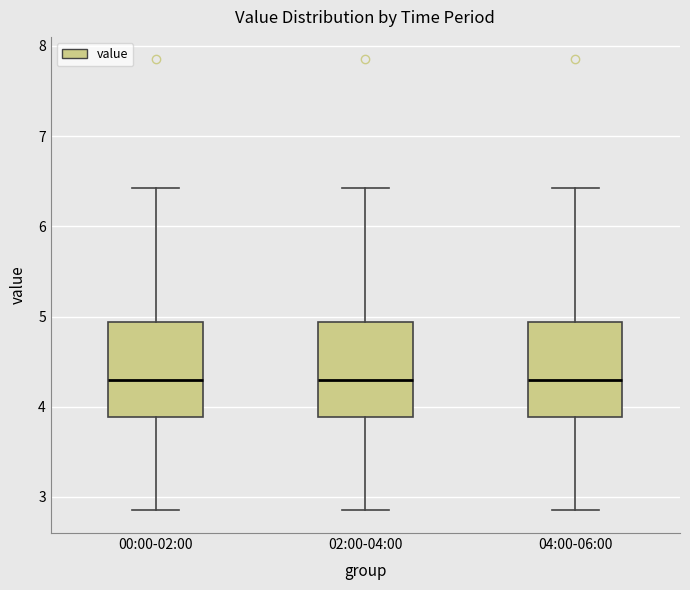

Reading left to right, transcribe this box plot: for each box, give where its median line is, the range the box spans, and where its two whiskers end, as read against the y-axis. The values are not printed on the chart, so give them approximately, as read against the axis.

00:00-02:00: median 4.3, box 3.9 to 4.9, whiskers 2.9 to 6.4
02:00-04:00: median 4.3, box 3.9 to 4.9, whiskers 2.9 to 6.4
04:00-06:00: median 4.3, box 3.9 to 4.9, whiskers 2.9 to 6.4